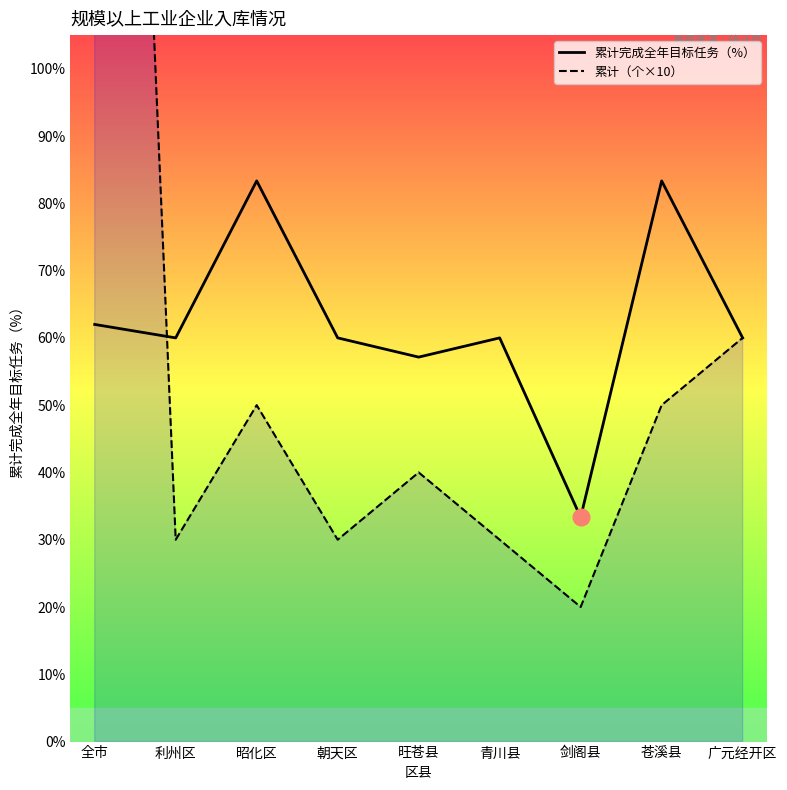

What is the sum of the 累计（个×10） values at 全市 and 利州区?

340.0